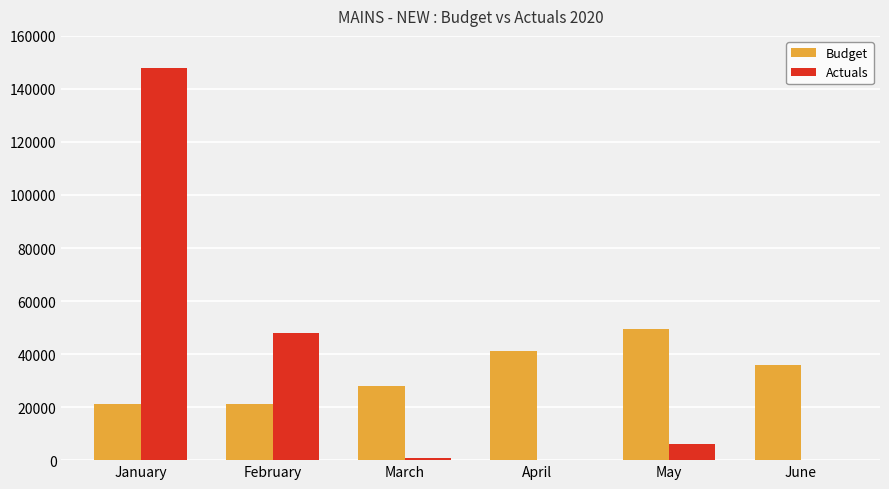

At which label does Budget reach its peak?

May